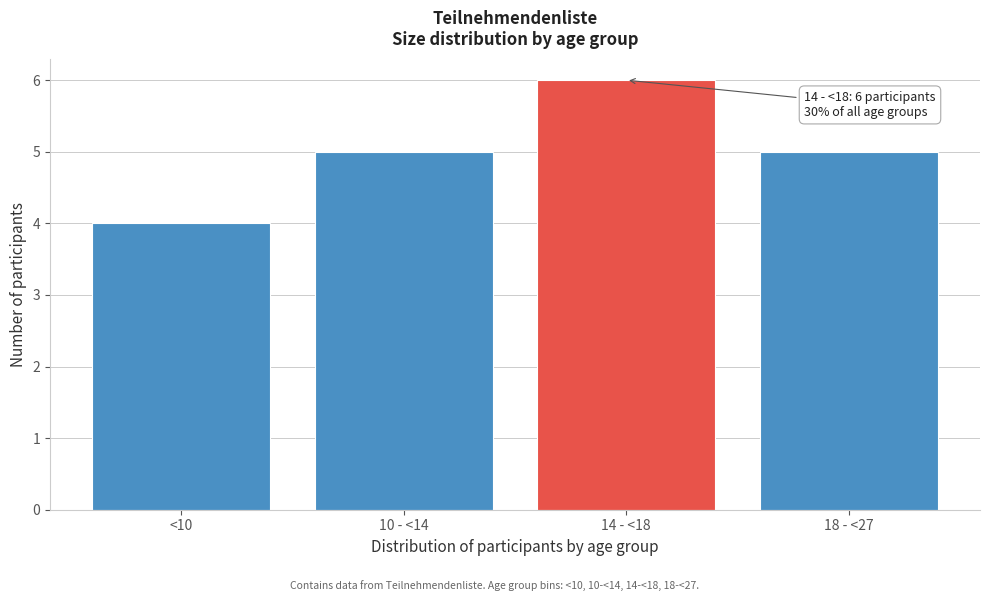

Reading left to right, what are all the values shown in this chart?

4	5	6	5